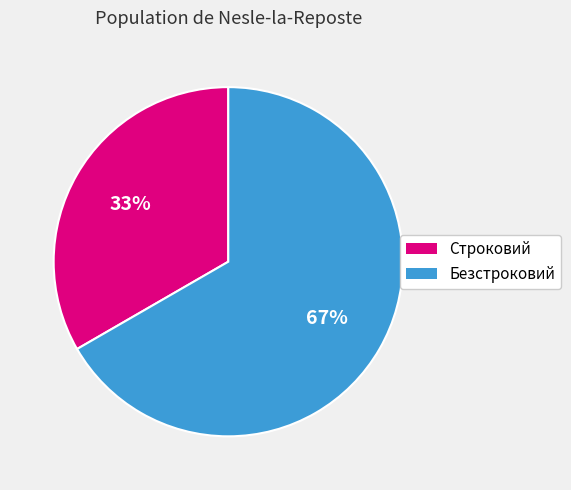

Which has a higher value, Безстроковий or Строковий?

Безстроковий